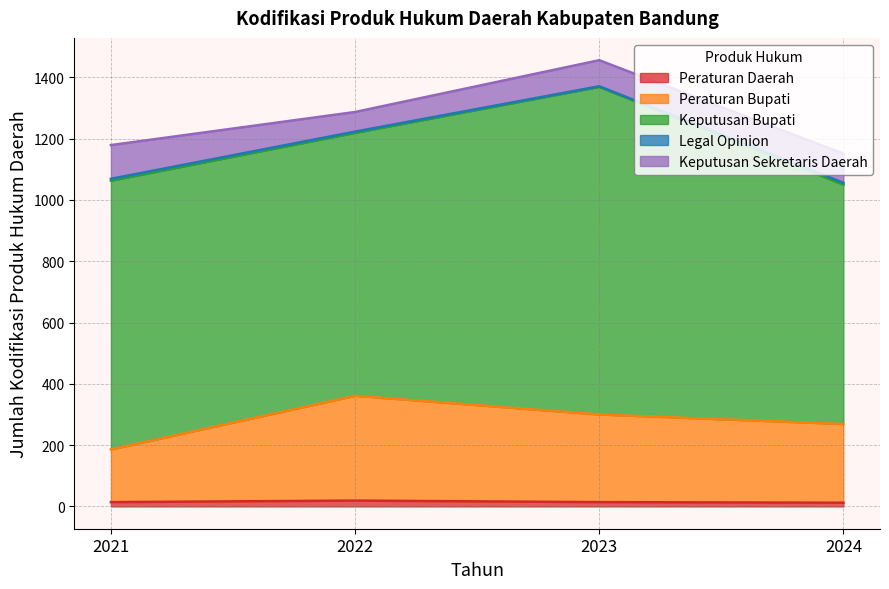

Is the value of Legal Opinion at 2022 greater than the value of Peraturan Daerah at 2021?

Yes